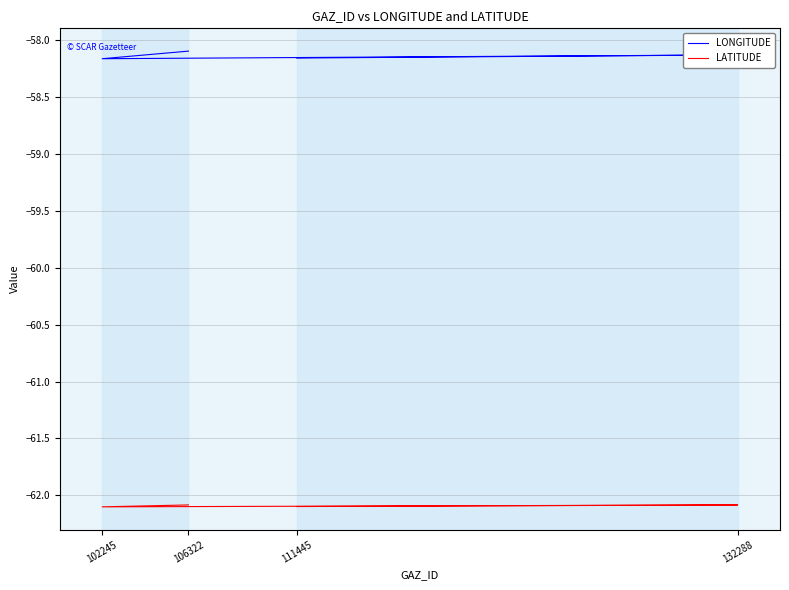

Which series has the largest total across all categories?

LONGITUDE